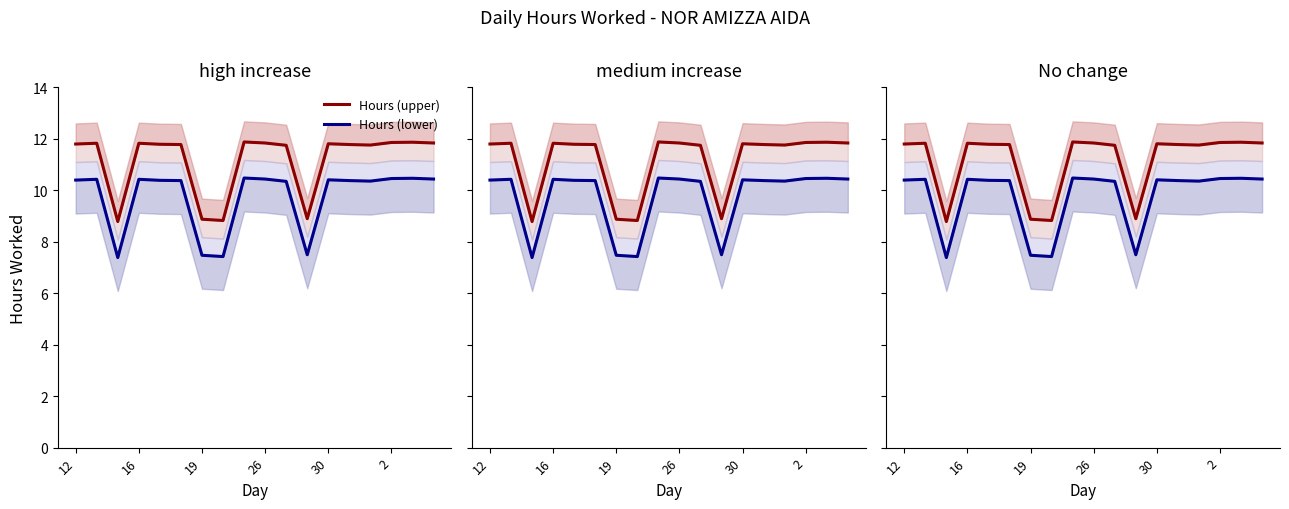

True or false: Hours (upper) and Hours (lower) intersect in this chart.

False